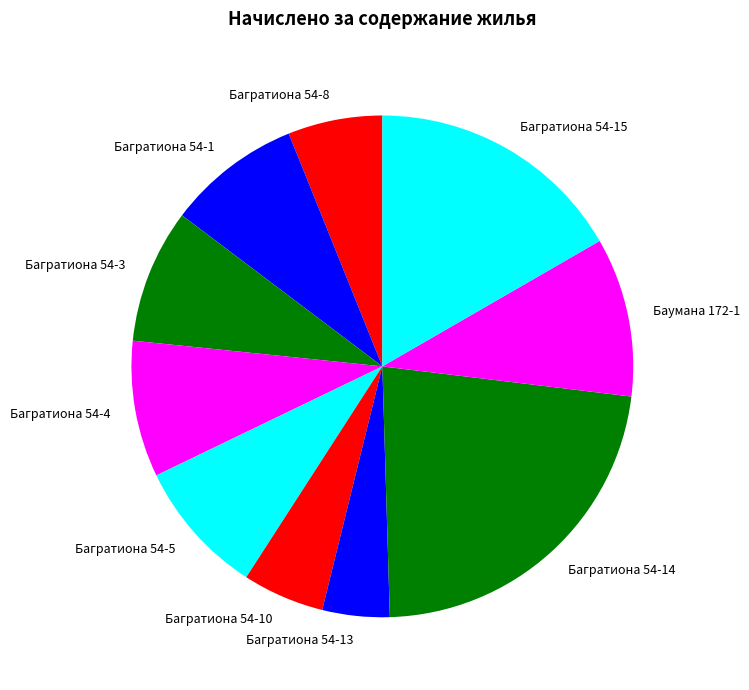

How many slices are in this pie chart?

10